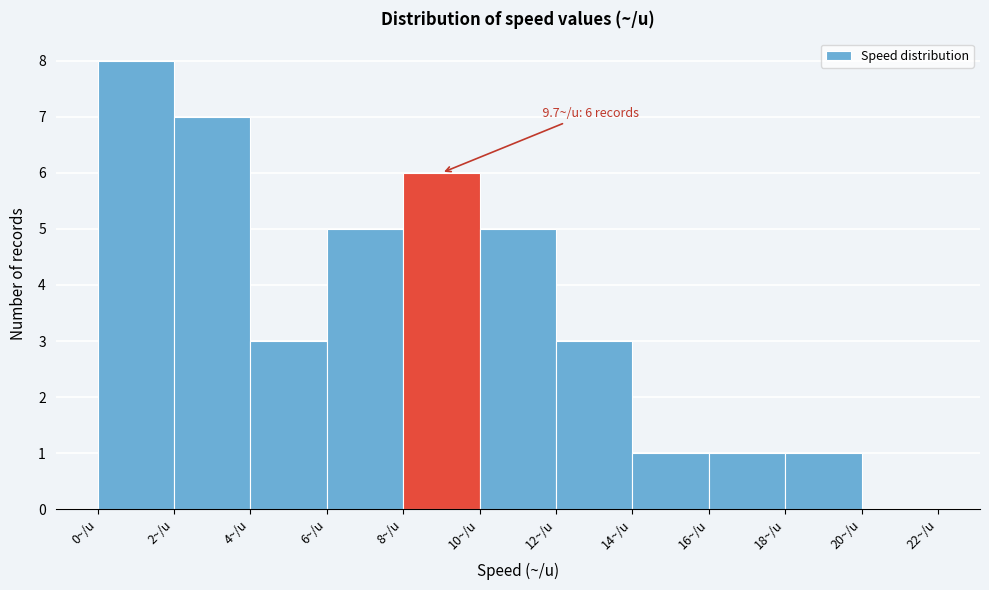

Which range on the x-axis has the tallest bar?

0 to 2